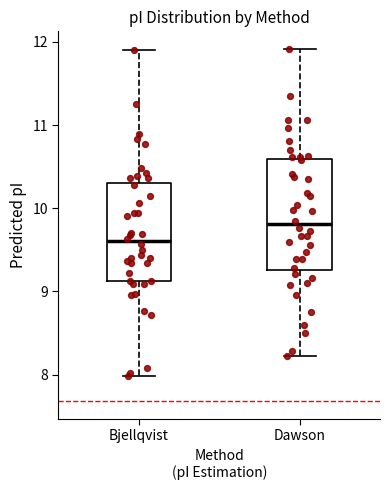

Comparing the boxes themselves (not the whiskers), which one is the tallest?

Dawson